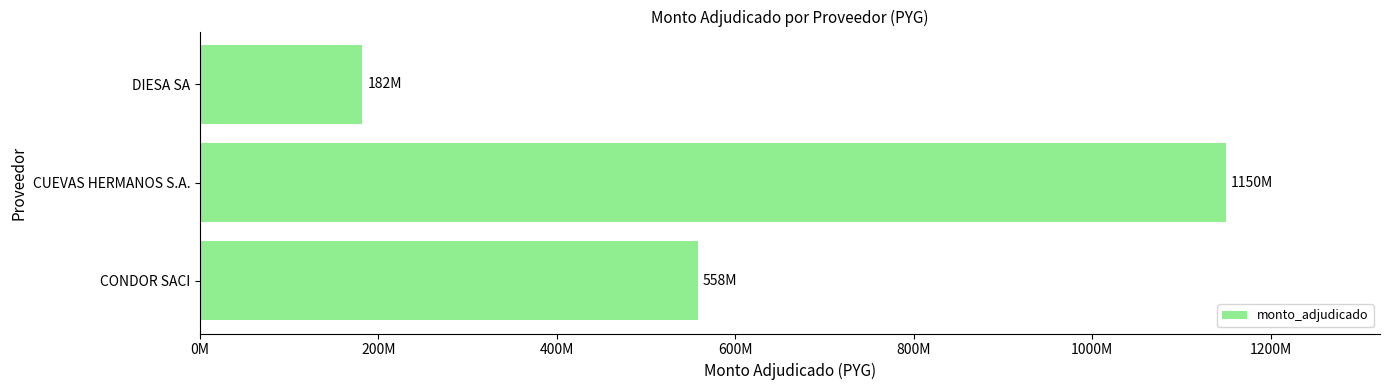

List the labels in order of value, smallest first.

DIESA SA, CONDOR SACI, CUEVAS HERMANOS S.A.